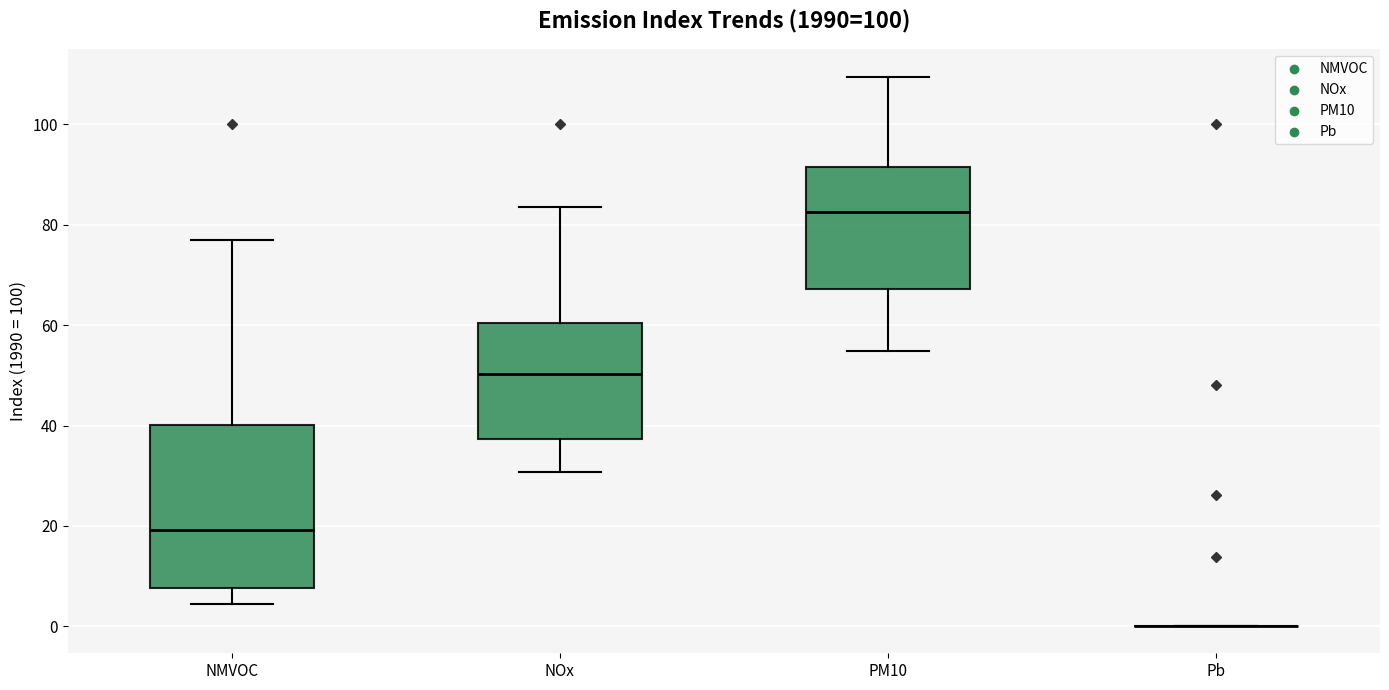

Reading left to right, read every box against the y-axis: the position of its median line, the range the box covers, and the ends of its whiskers. The values are not printed on the chart, so give them approximately, as read against the axis.

NMVOC: median 20, box 8 to 40, whiskers 4 to 76
NOx: median 50, box 38 to 60, whiskers 30 to 84
PM10: median 82, box 68 to 92, whiskers 54 to 110
Pb: box collapsed to a line at 0, whiskers 0 to 0